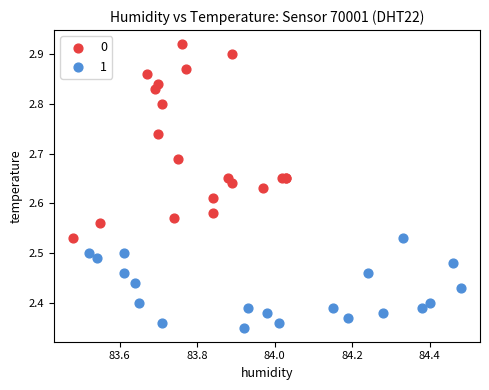

What are all the series names shown in the legend?

0, 1